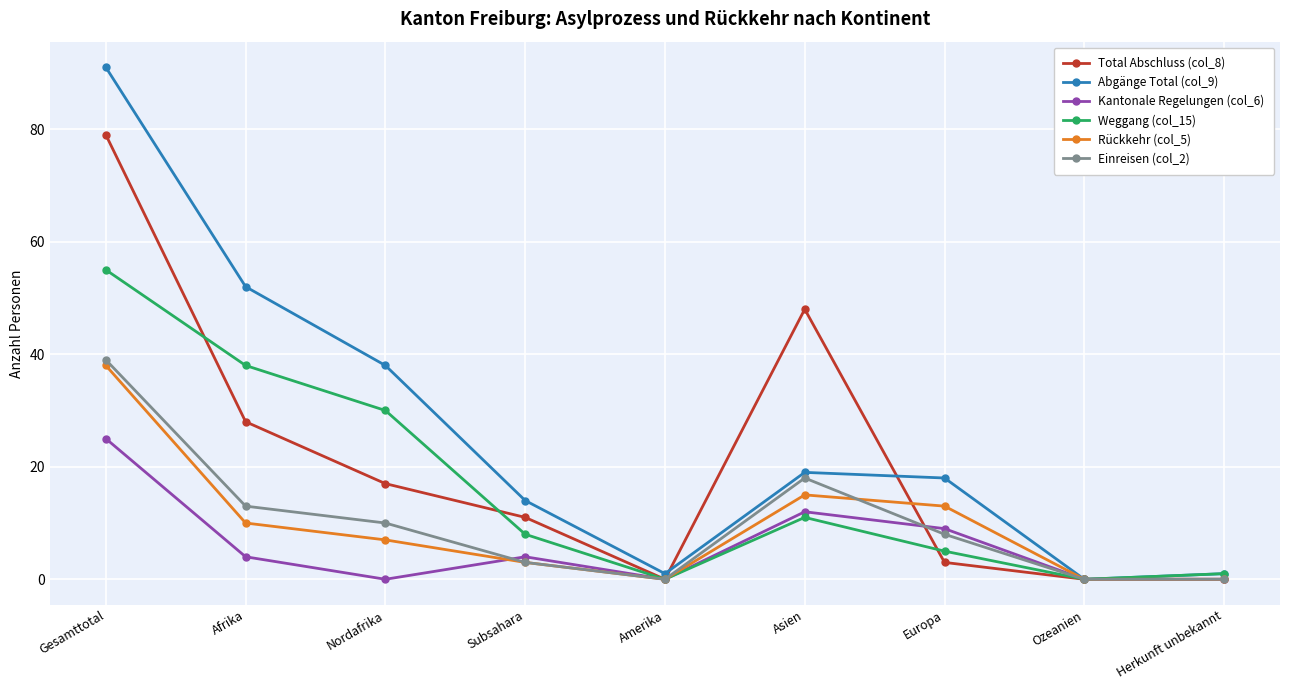

Which series has the largest range (max minus min)?

Abgänge Total (col_9)